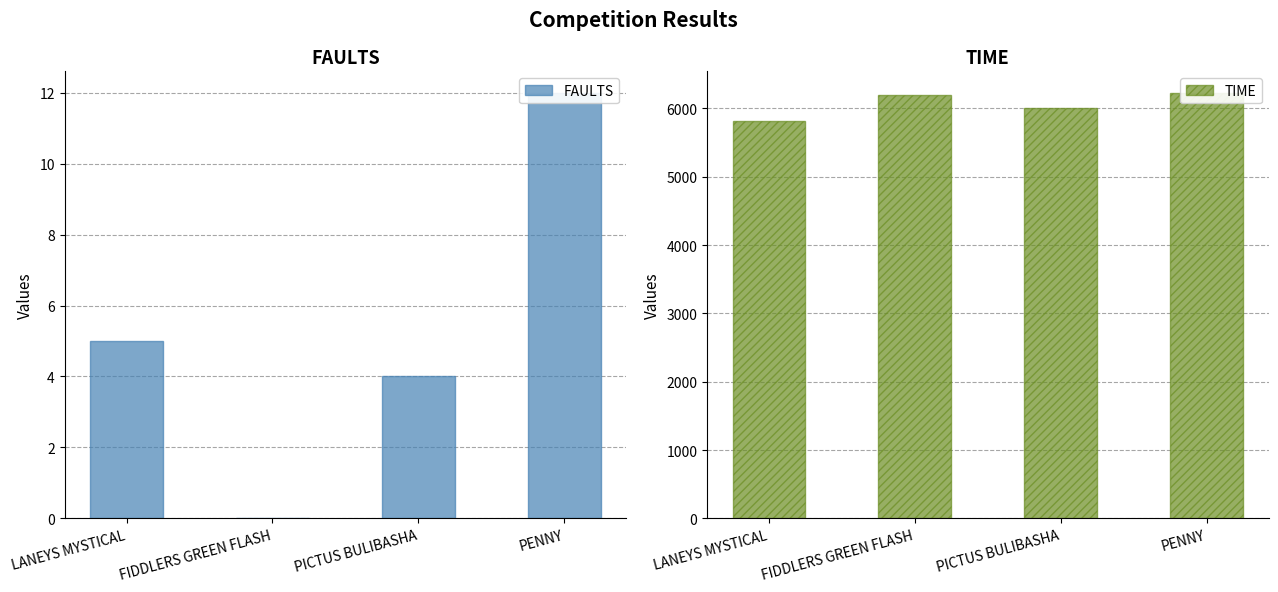

What are all the series names shown in the legend?

FAULTS, TIME